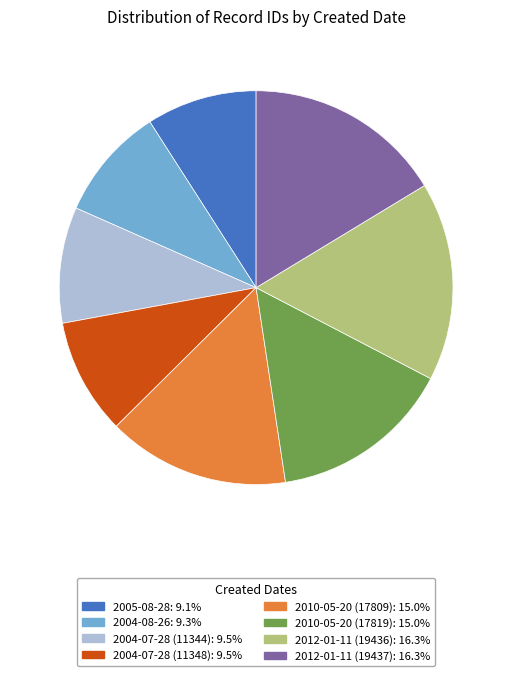

Is the sum of 2010-05-20 (17809) and 2010-05-20 (17819) greater than half?

No